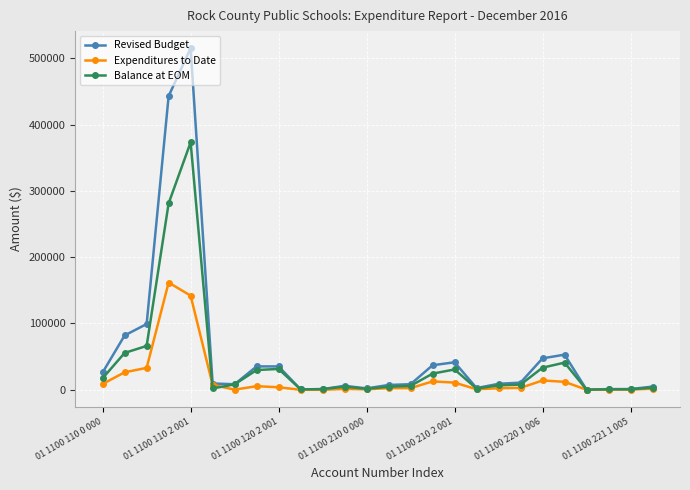

What is the value of the Revised Budget point at the 3rd from the left?

99200.0